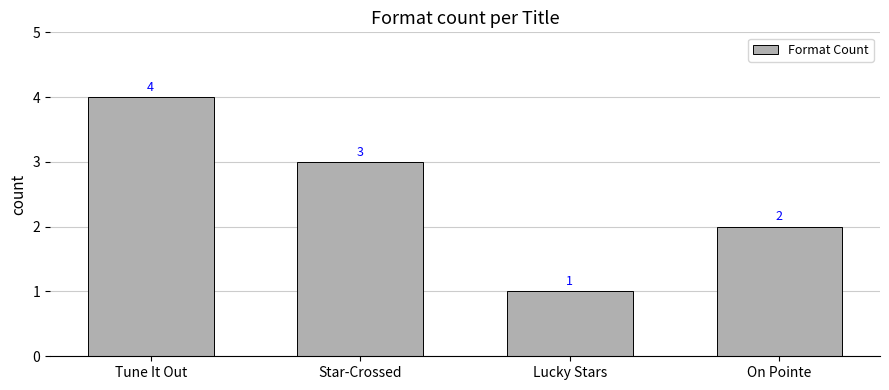

Rank the categories by value from lowest to highest.

Lucky Stars, On Pointe, Star-Crossed, Tune It Out